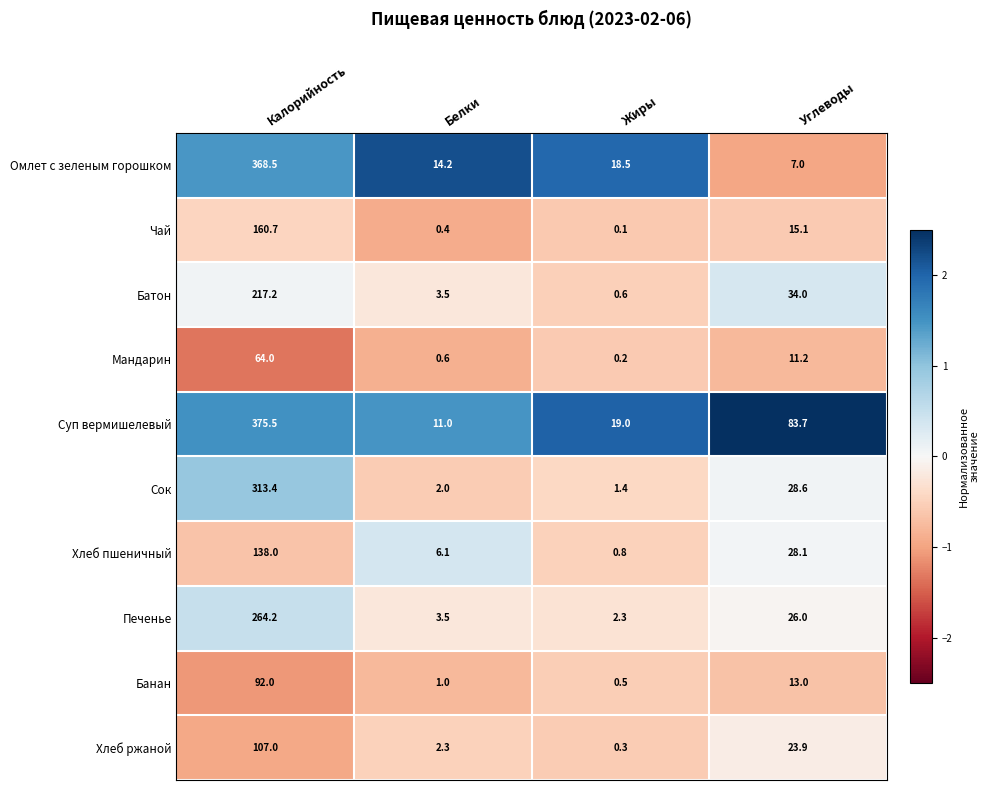

Rank the series at Жиры from highest to lowest value.

Суп вермишелевый, Омлет с зеленым горошком, Печенье, Сок, Хлеб пшеничный, Батон, Банан, Хлеб ржаной, Мандарин, Чай